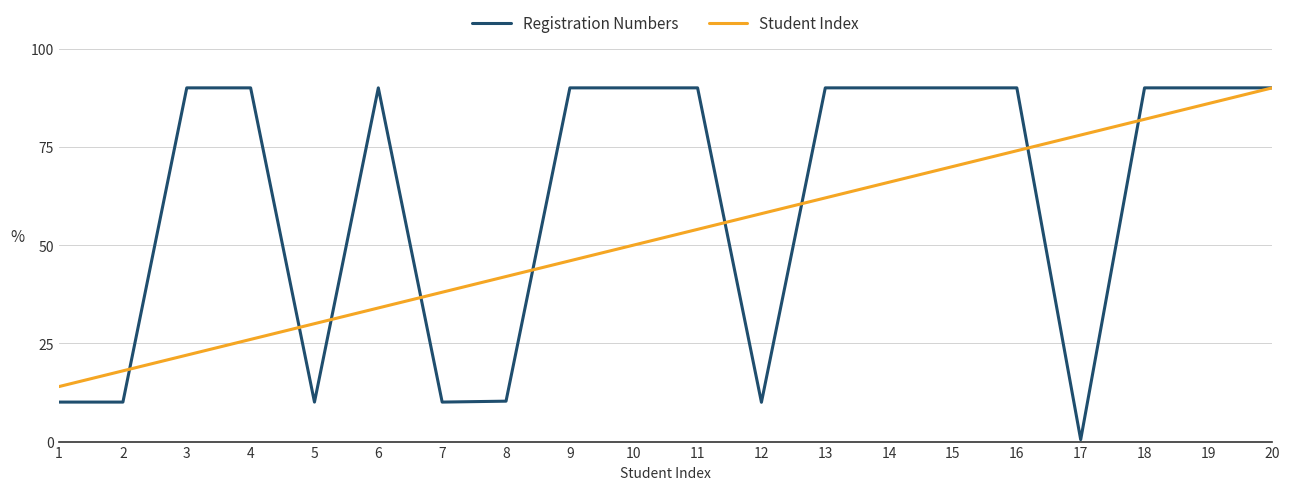

True or false: Student Index has a value of 11.9 at 5.

False